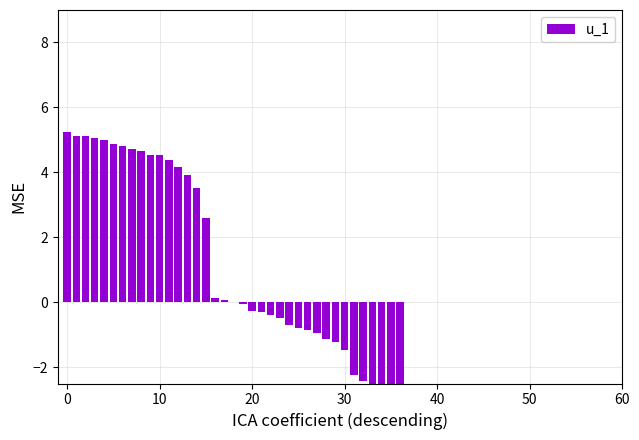

What is the label of the 6th bar from the right?

31